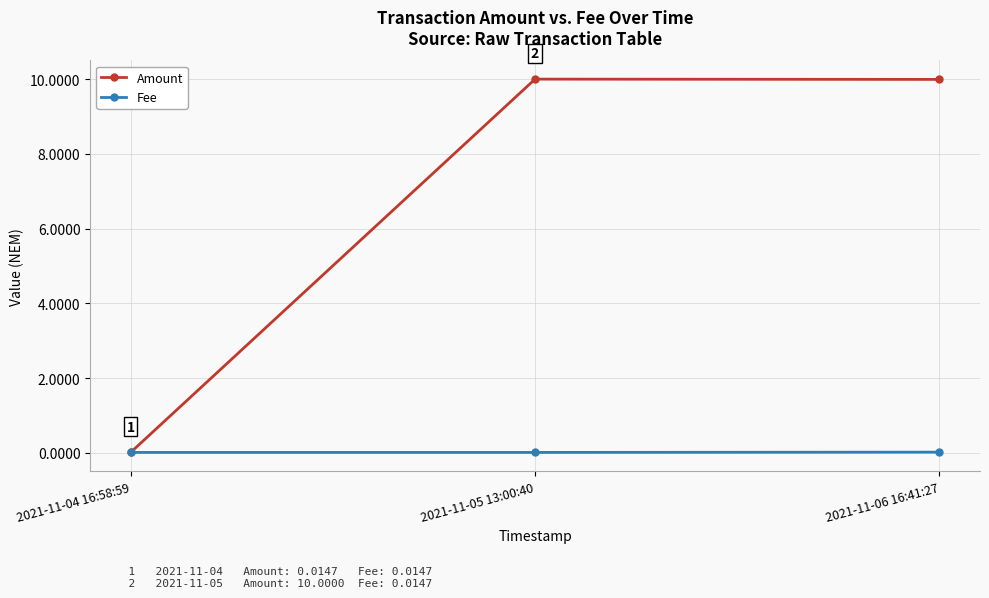

What is the maximum value shown in the chart?

10.0